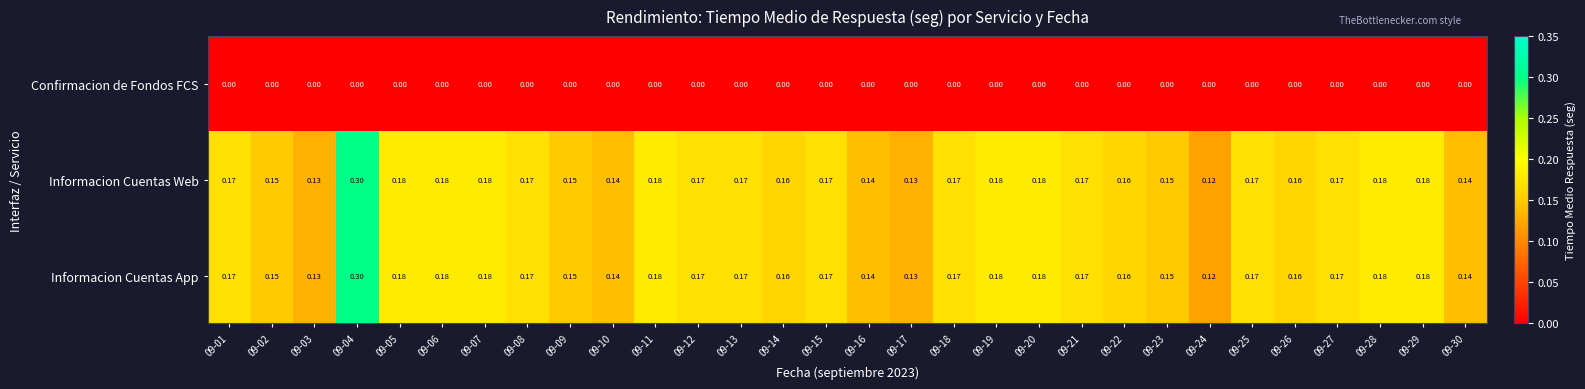

Which has a higher value, 09-21 or 09-02?

09-21